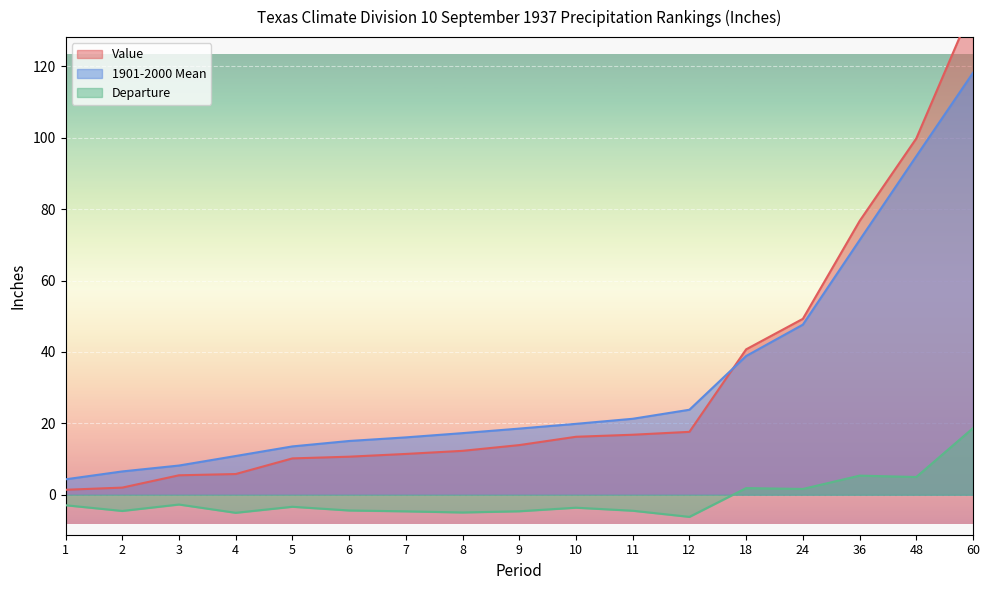

What is the sum of the 1901-2000 Mean values at 6 and 48?

109.9